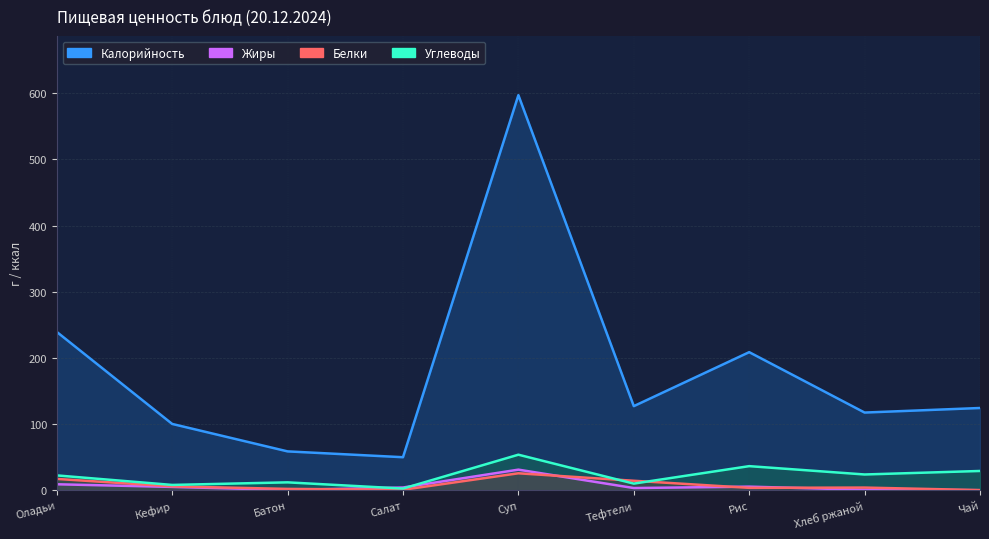

Which series has the largest total across all categories?

Калорийность